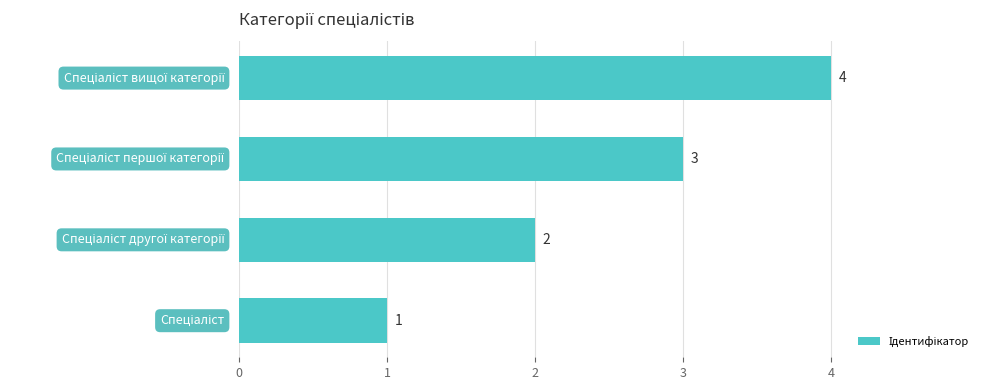

How many values are between 2 and 4?

3